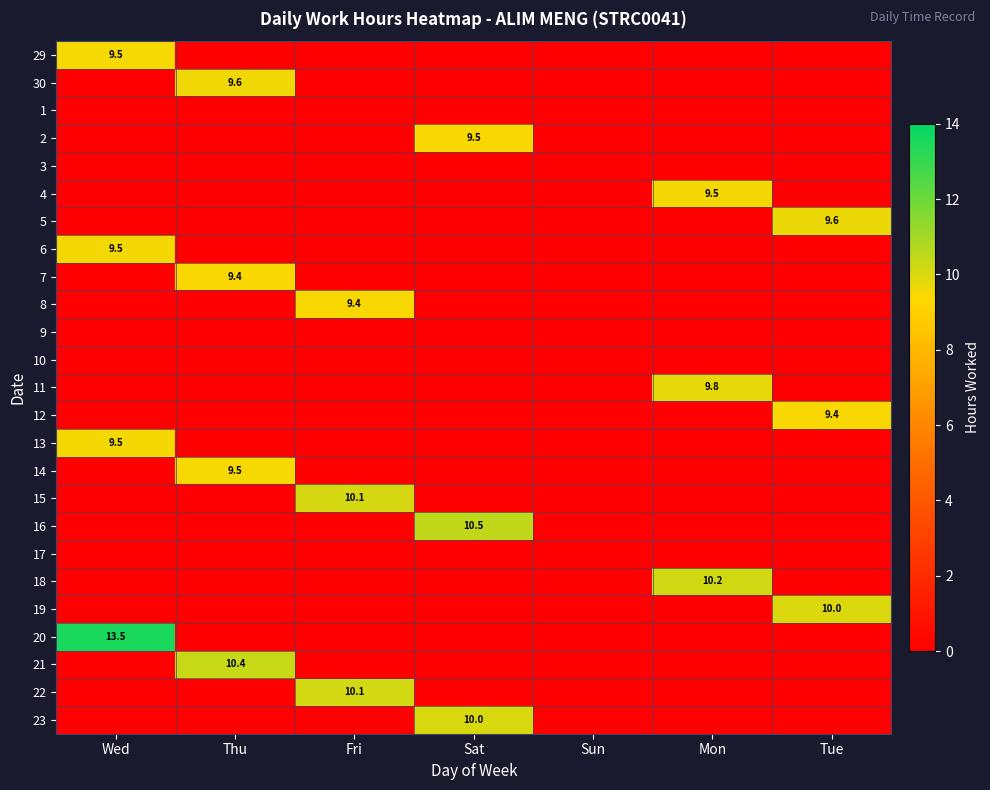

The value of 13 at Wed is 9.5. True or false?

True